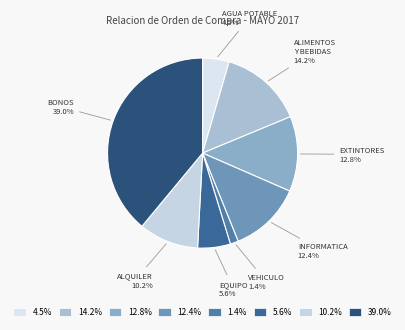

What is the smallest slice in the pie chart?

1.4%